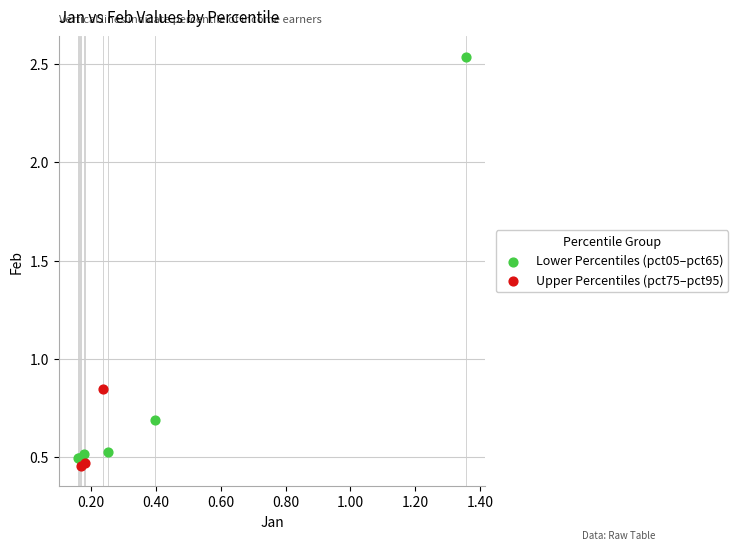

Which series reaches the maximum Y coordinate?

Lower Percentiles (pct05–pct65)